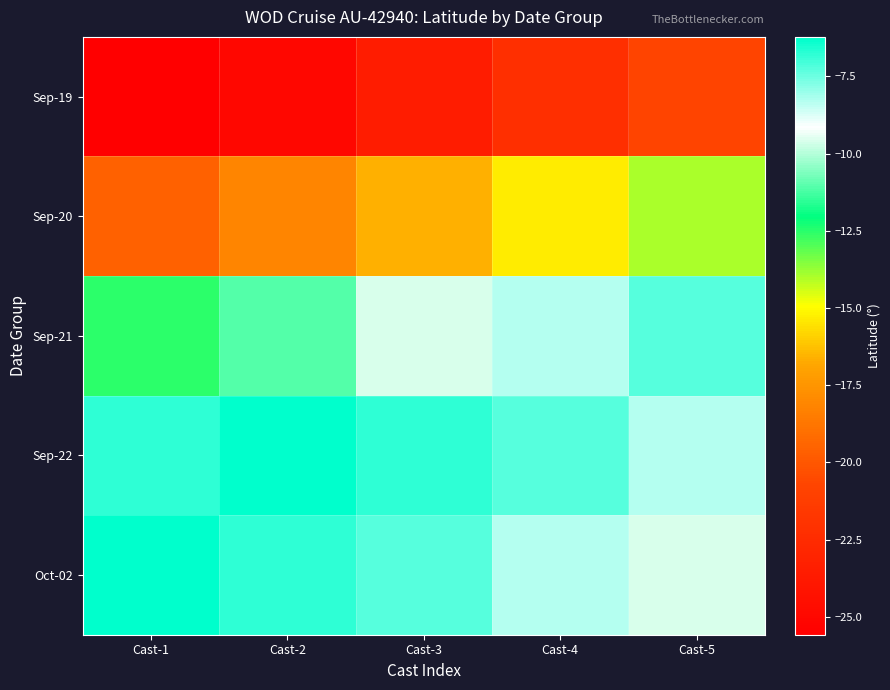

Which category has the lowest value across all series?

Cast-1